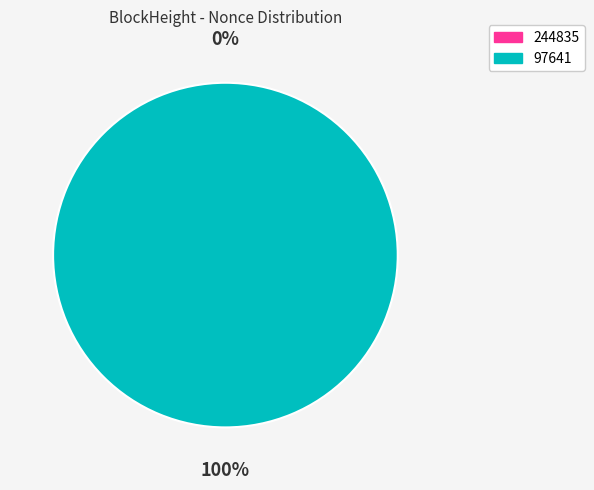

To the nearest percent, what is the difference between the 244835 and 97641 slice percentages?

100%